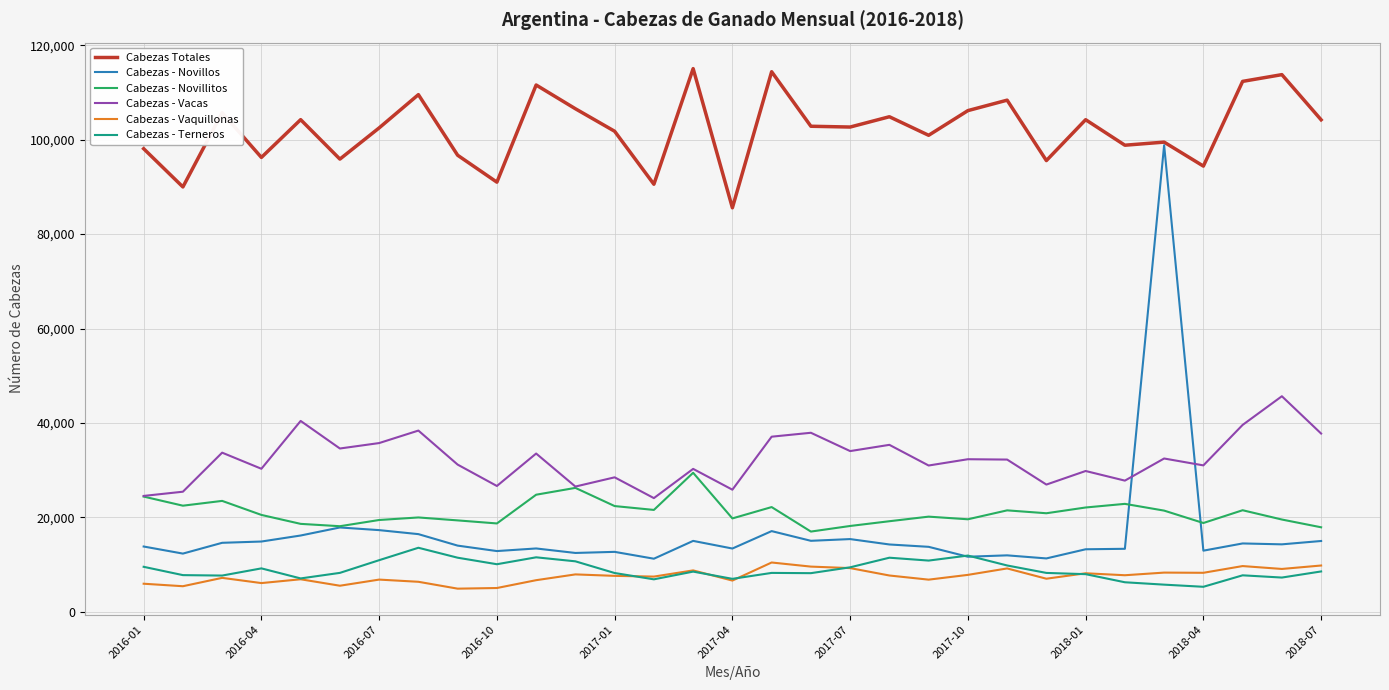

True or false: Cabezas - Vaquillonas and Cabezas Totales cross at least once.

False